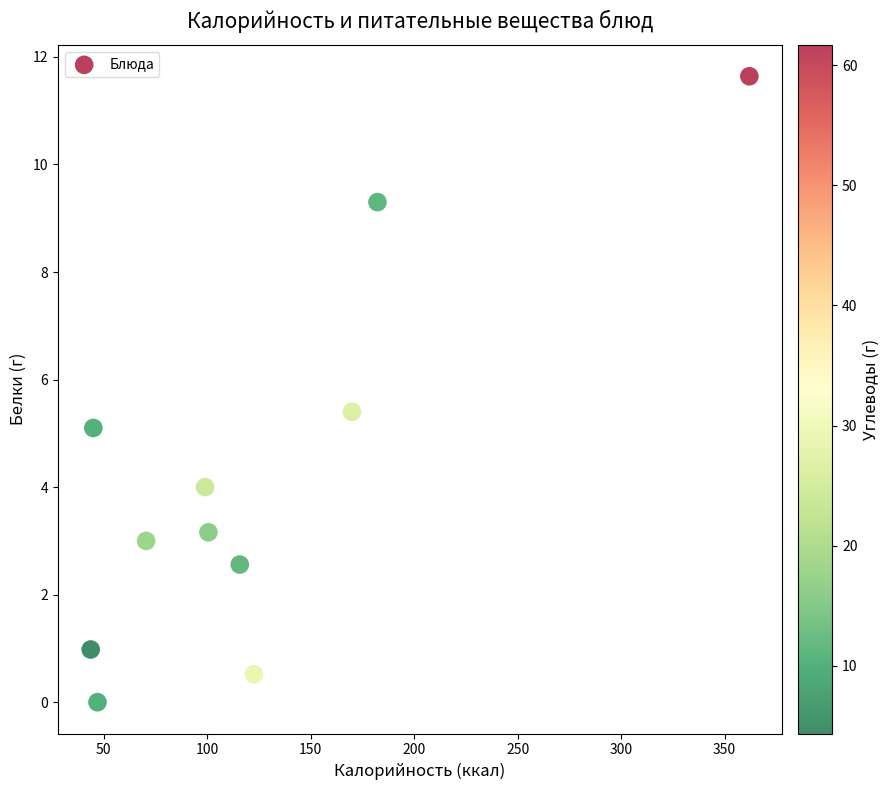

What is the range of Y values (max minus min)?

11.6